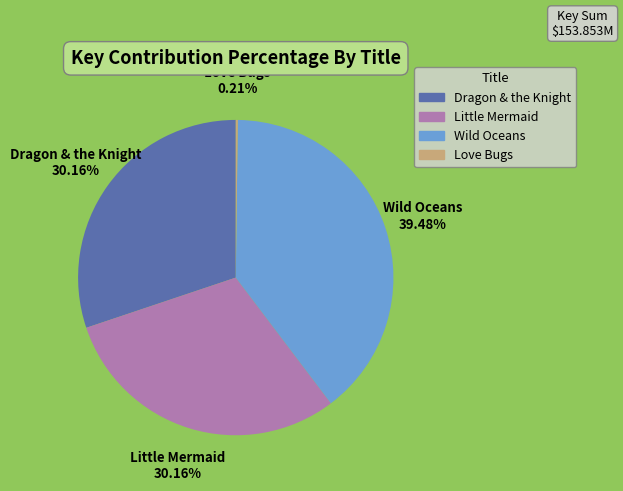

Is it true that Wild Oceans is 33% of the pie?

False